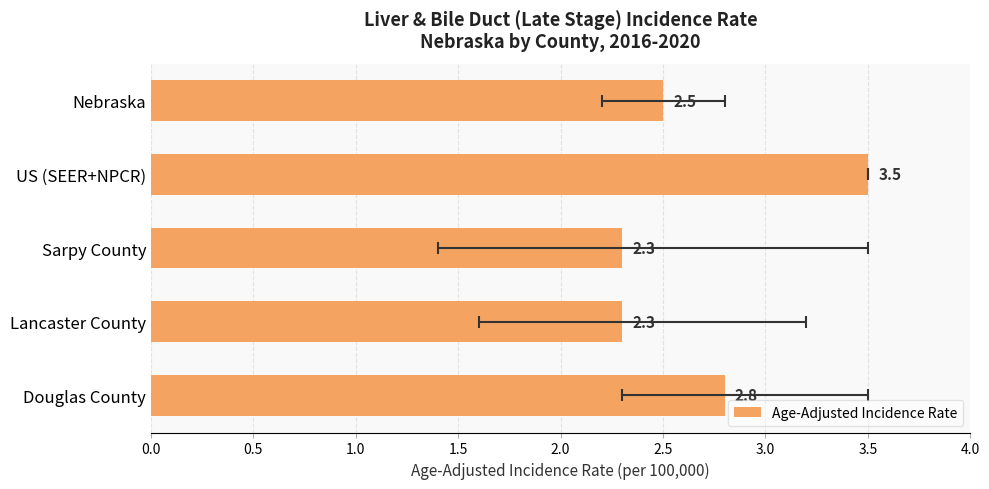

How many data points does each series have?

5